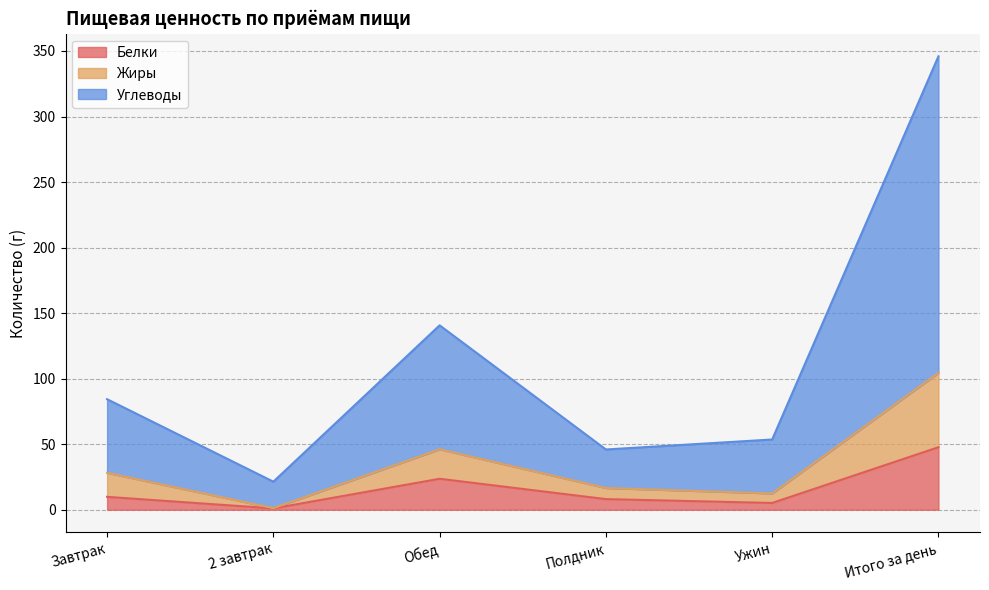

What value does the Углеводы series have at Ужин?

53.6